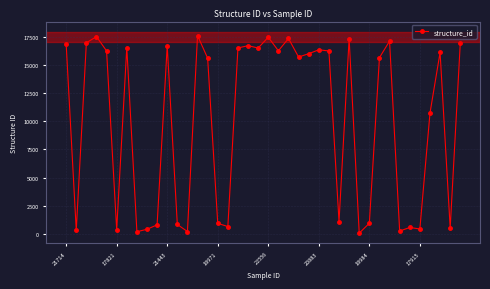

What is the maximum value shown in the chart?

17589